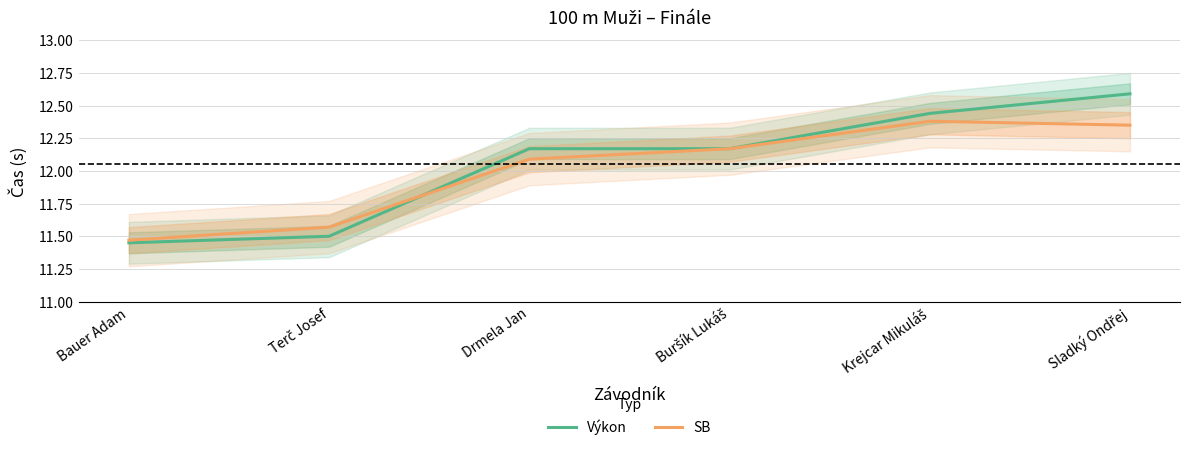

Count the number of categories in the chart.

6